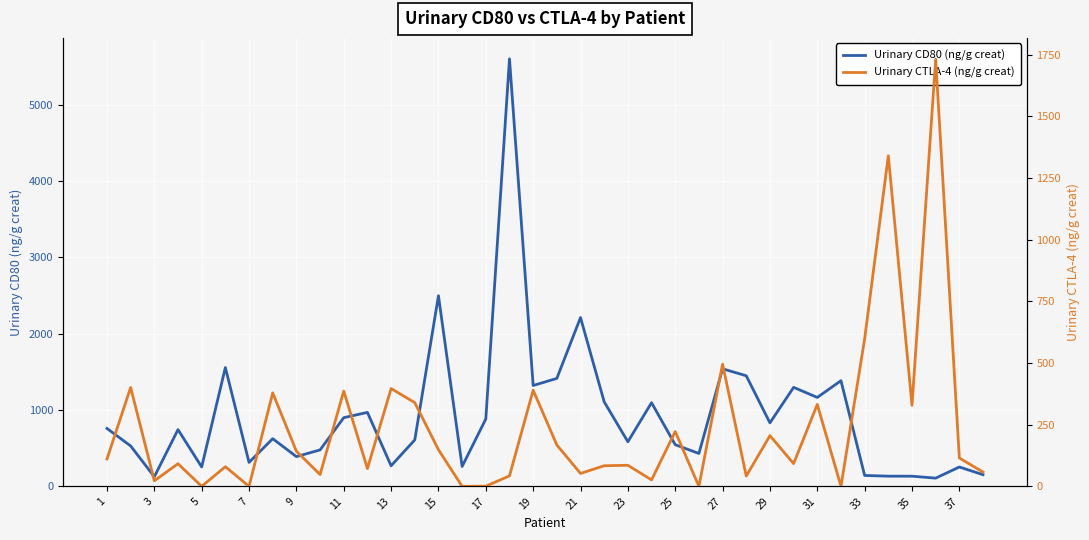

What is the maximum value for Urinary CD80 (ng/g creat)?

5599.2